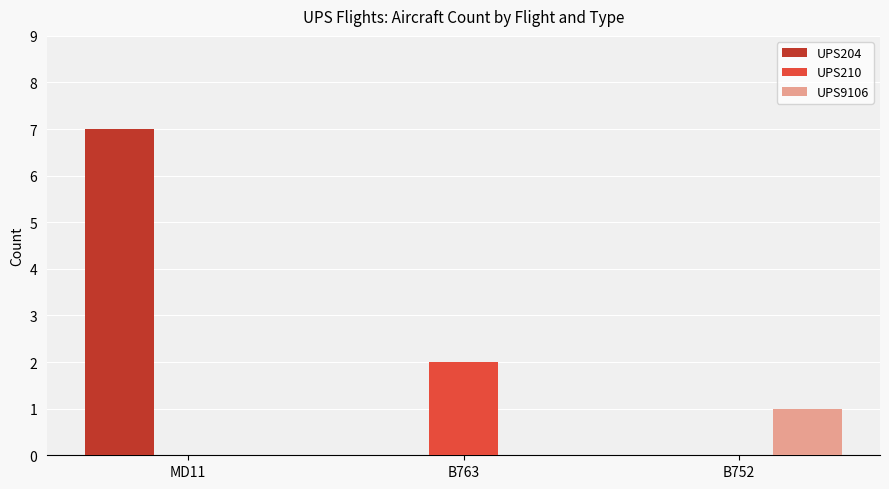

How many distinct data groups are displayed?

3